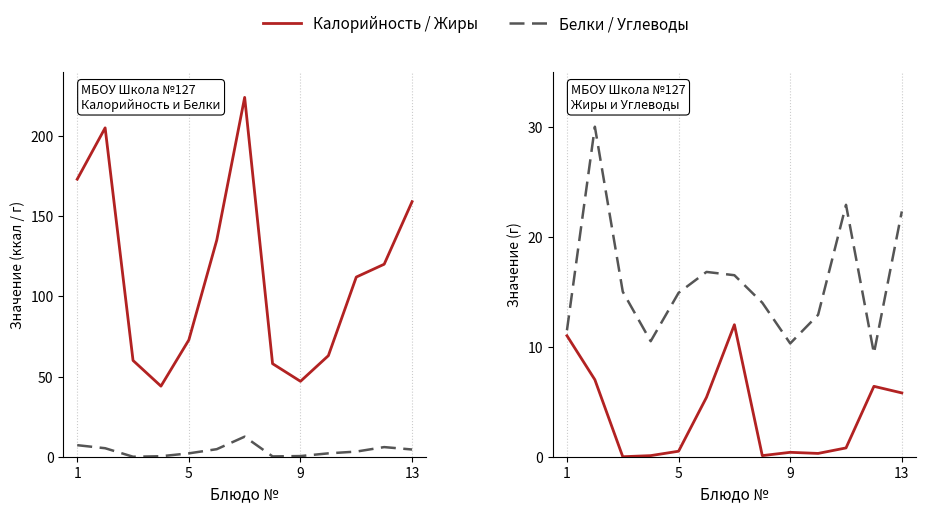

Count the number of data series in this chart.

4